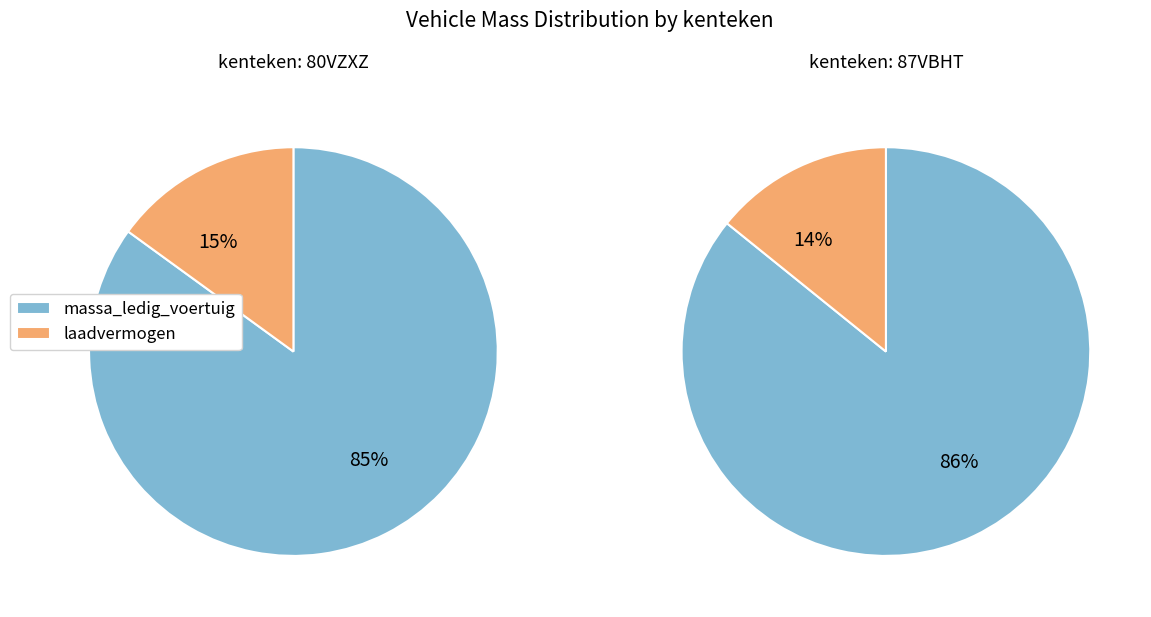

Which series has the widest spread of values?

massa_ledig_voertuig